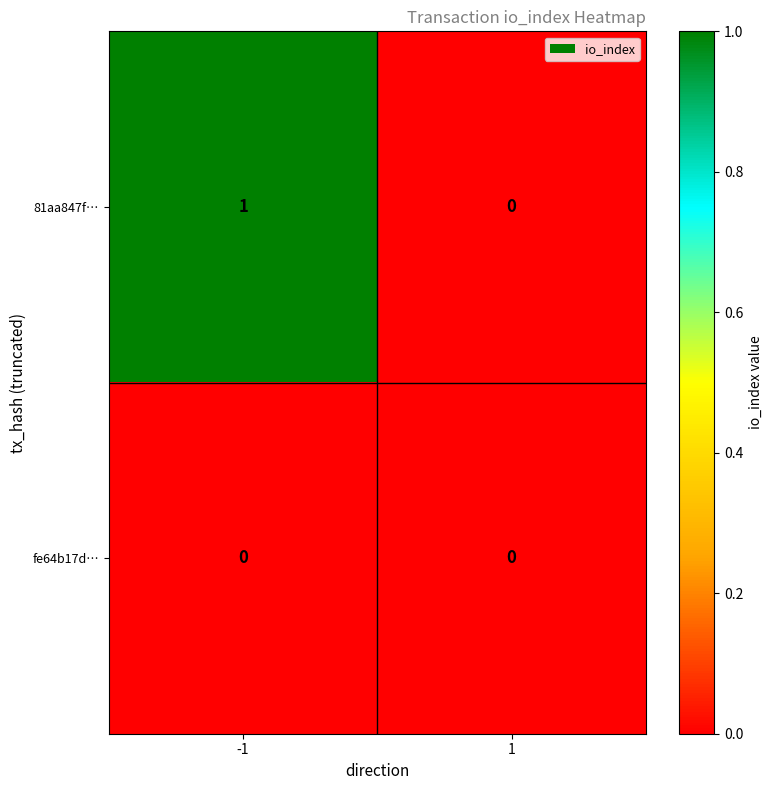

List the series in order of their overall mean, highest first.

81aa847f…, fe64b17d…